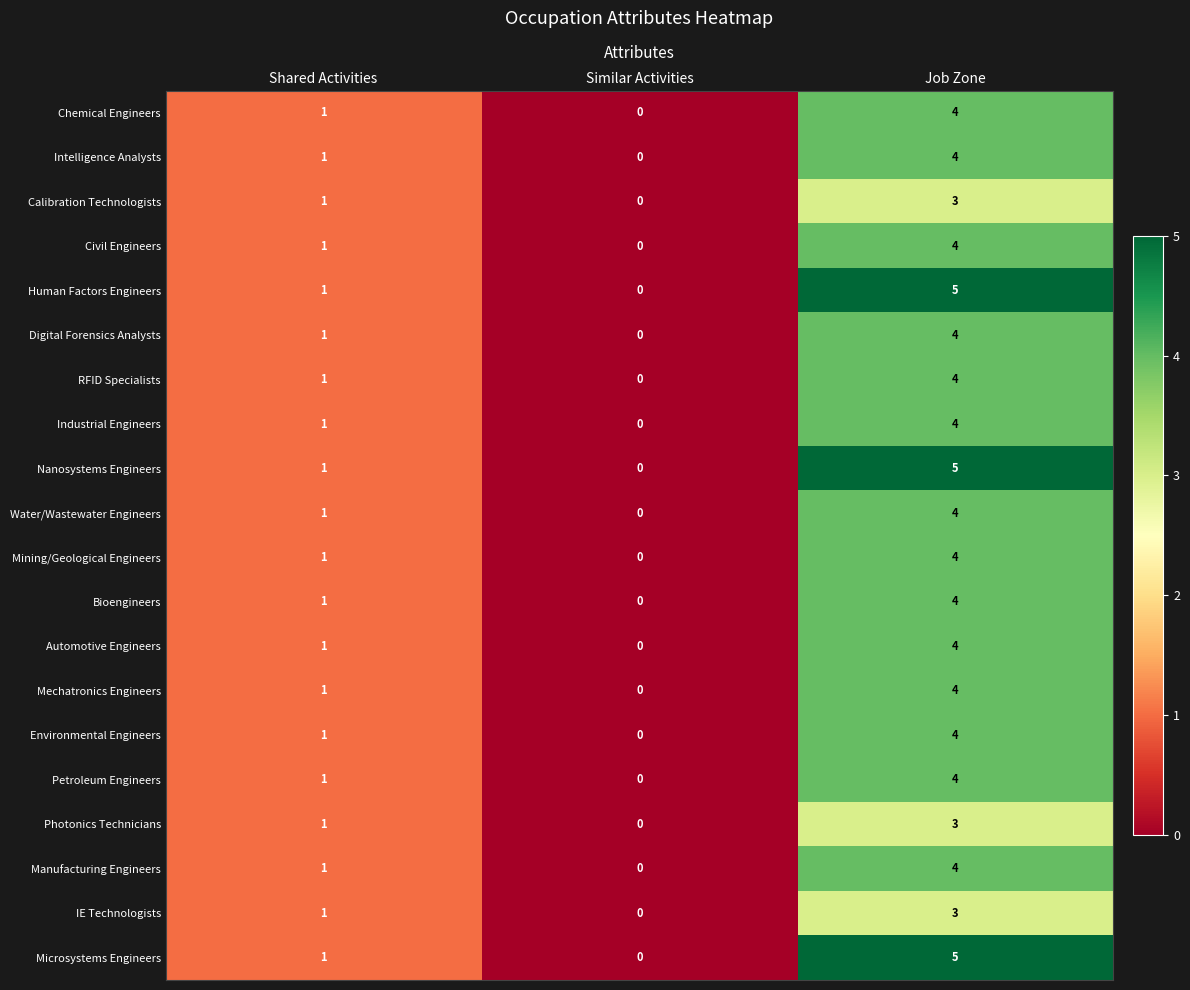

What is the difference between the Industrial Engineers values at Job Zone and Shared Activities?

3